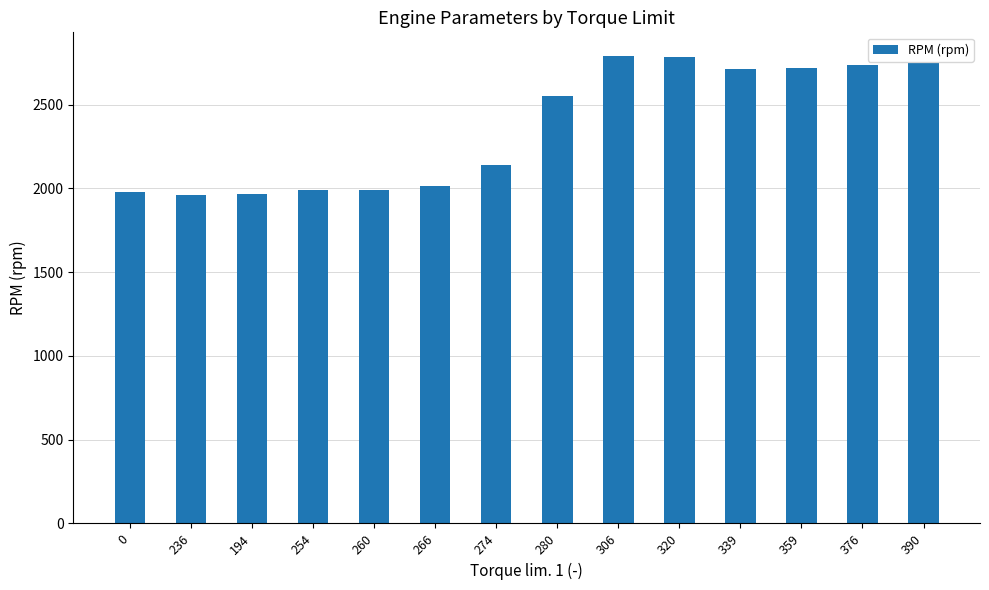

True or false: the data shows 2867 at 236.

False